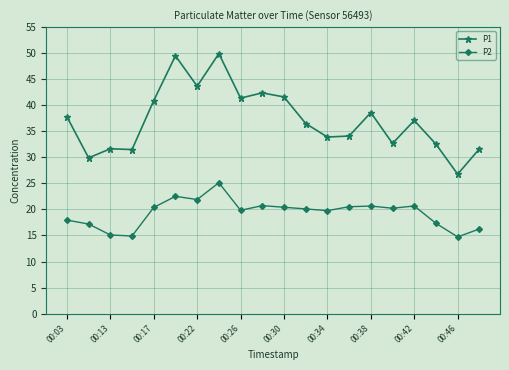

List the series in order of their overall mean, lowest first.

P2, P1